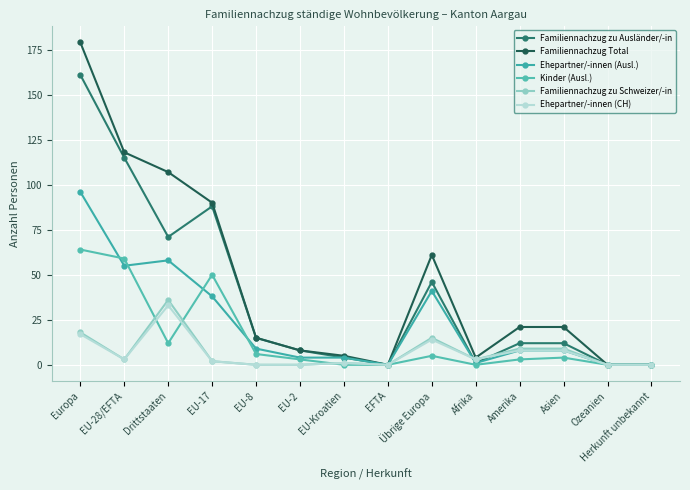

At which label is Ehepartner/-innen (Ausl.) closest to 48?

EU-28/EFTA